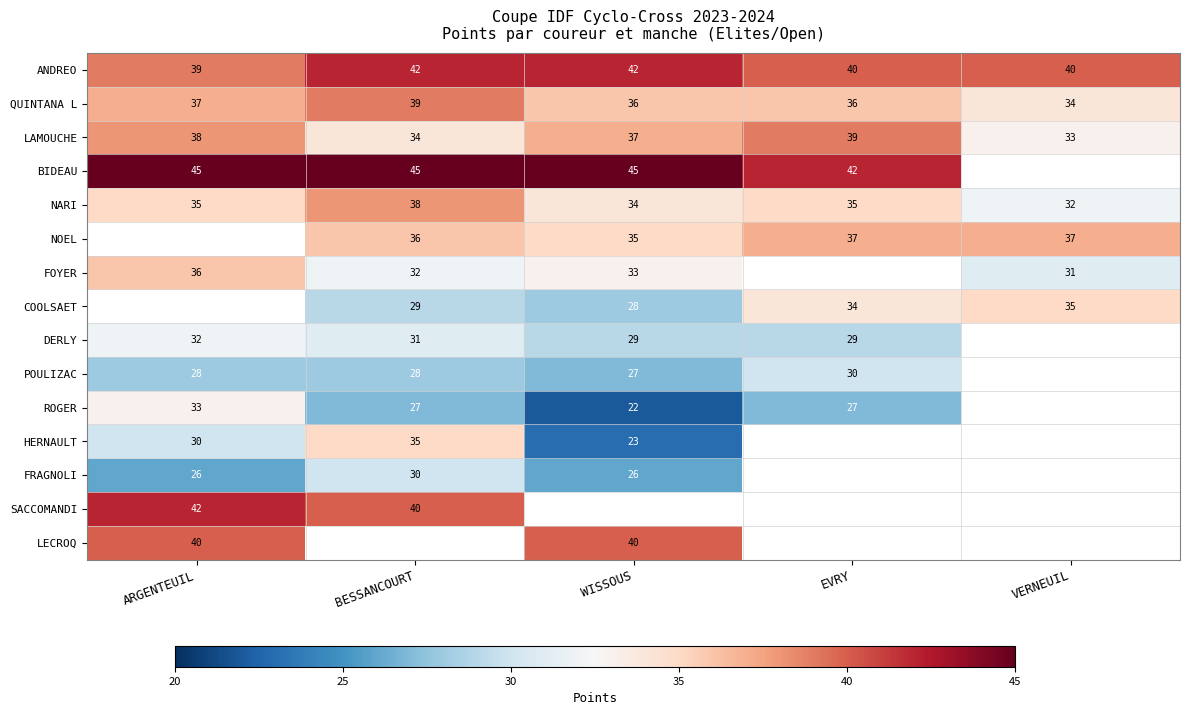

True or false: NOEL has a value of 47 at BESSANCOURT.

False